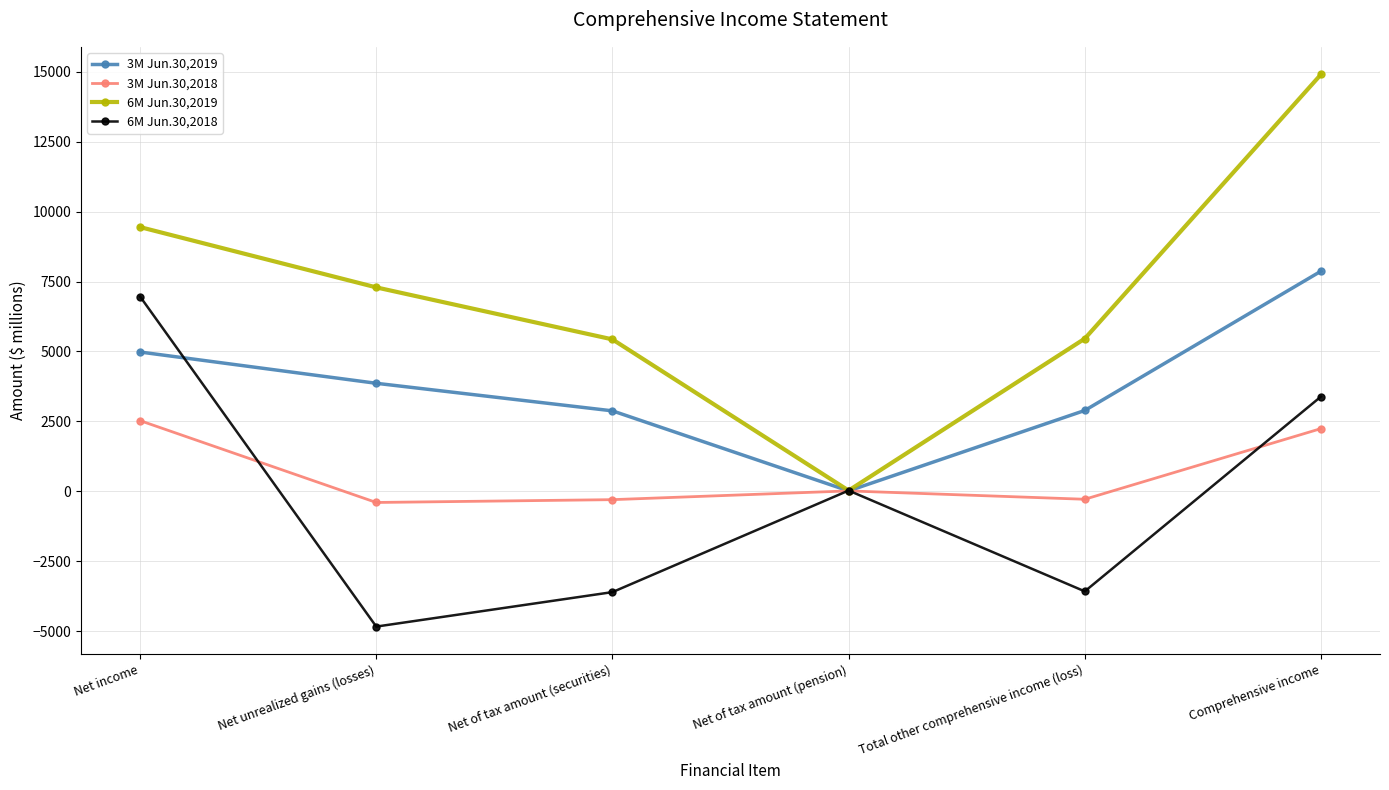

The 3M Jun.30,2018 series shows 2242 at Comprehensive income. True or false?

True